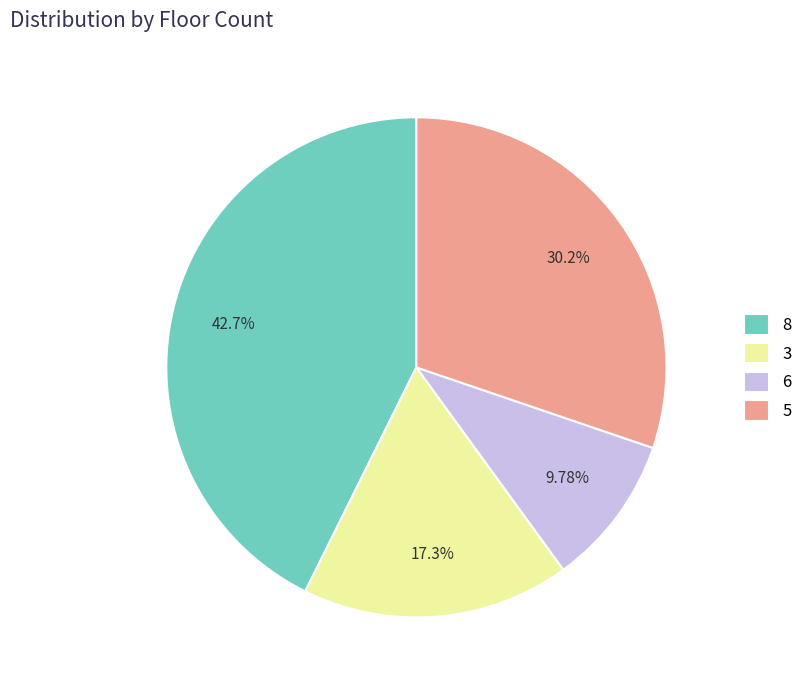

Which has a higher value, 6 or 3?

3